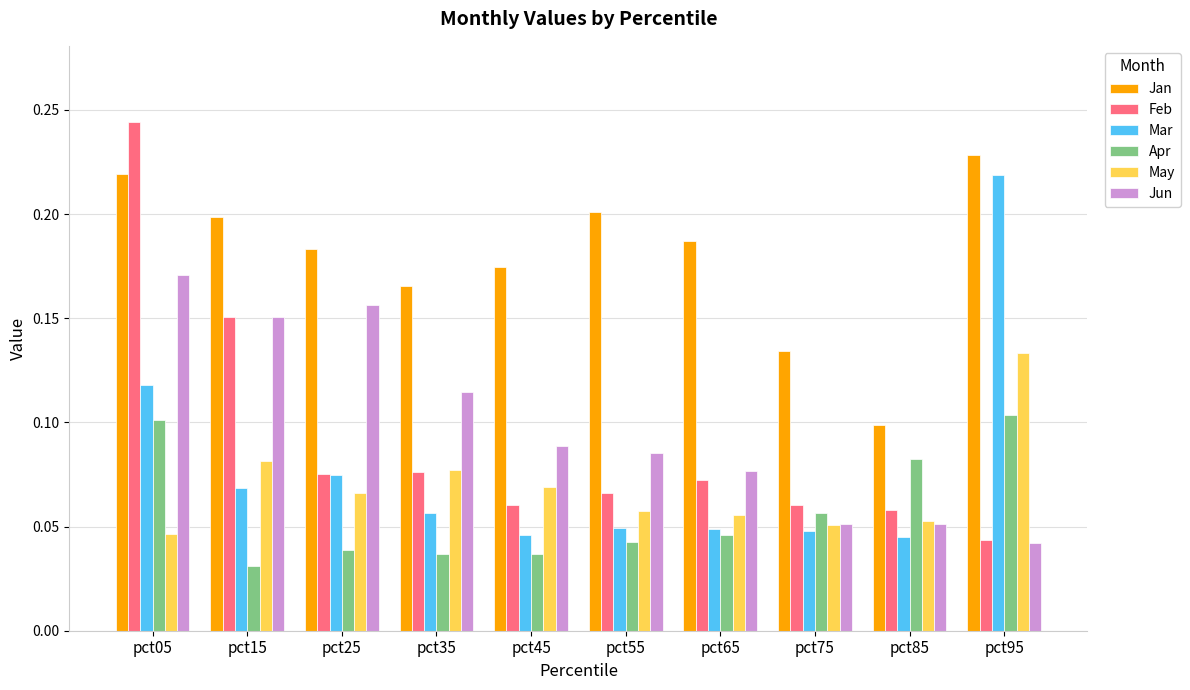

Is it true that Jan equals 0.2 at pct95?

True